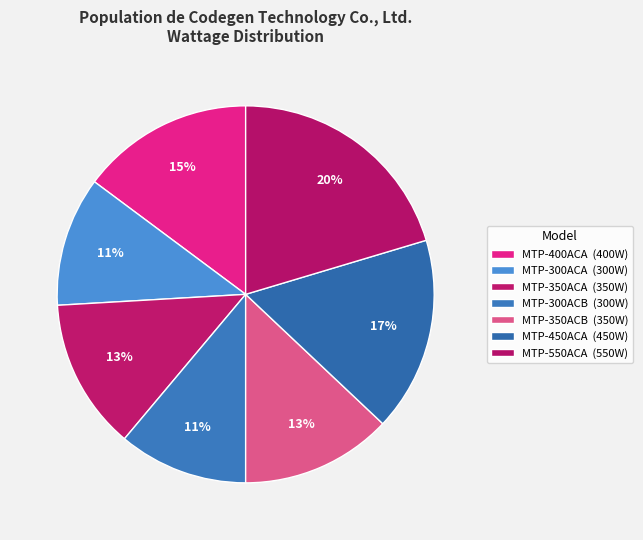

What is the ratio of the value at MTP-550ACA to the value at MTP-350ACB?

1.6